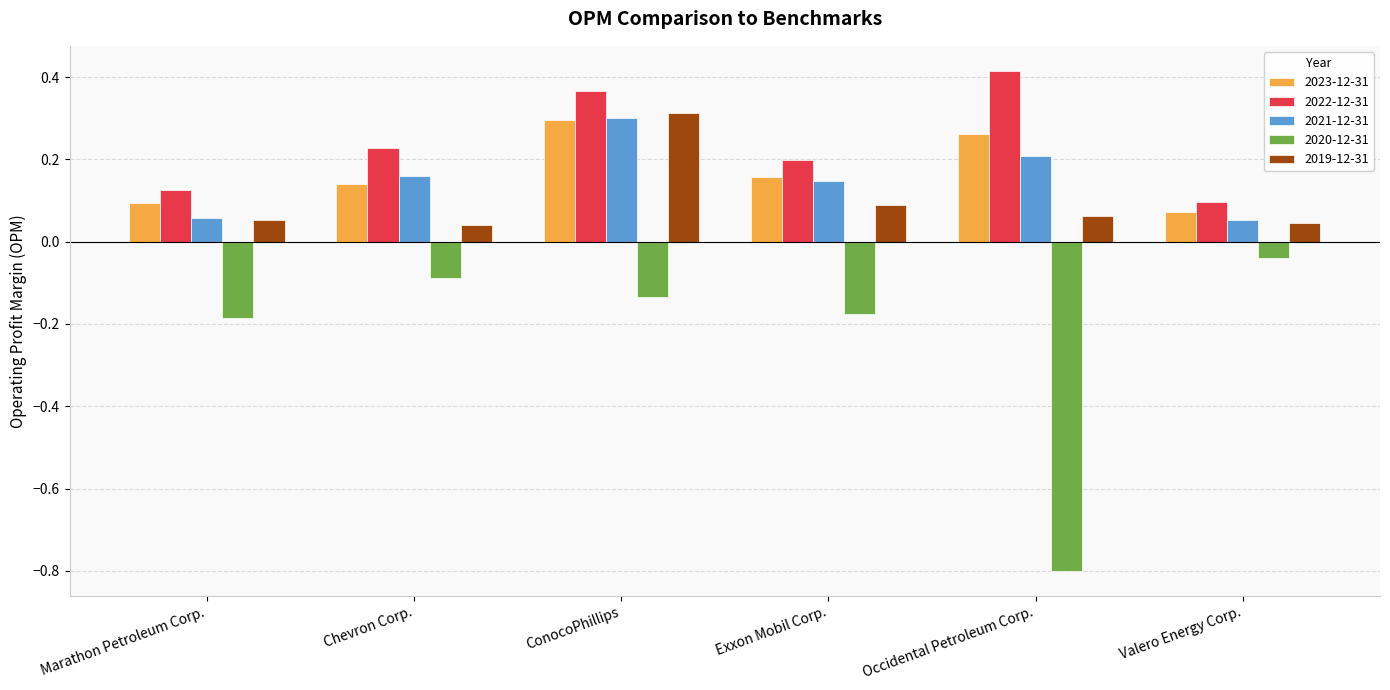

Which category has the highest value across all series?

Occidental Petroleum Corp.